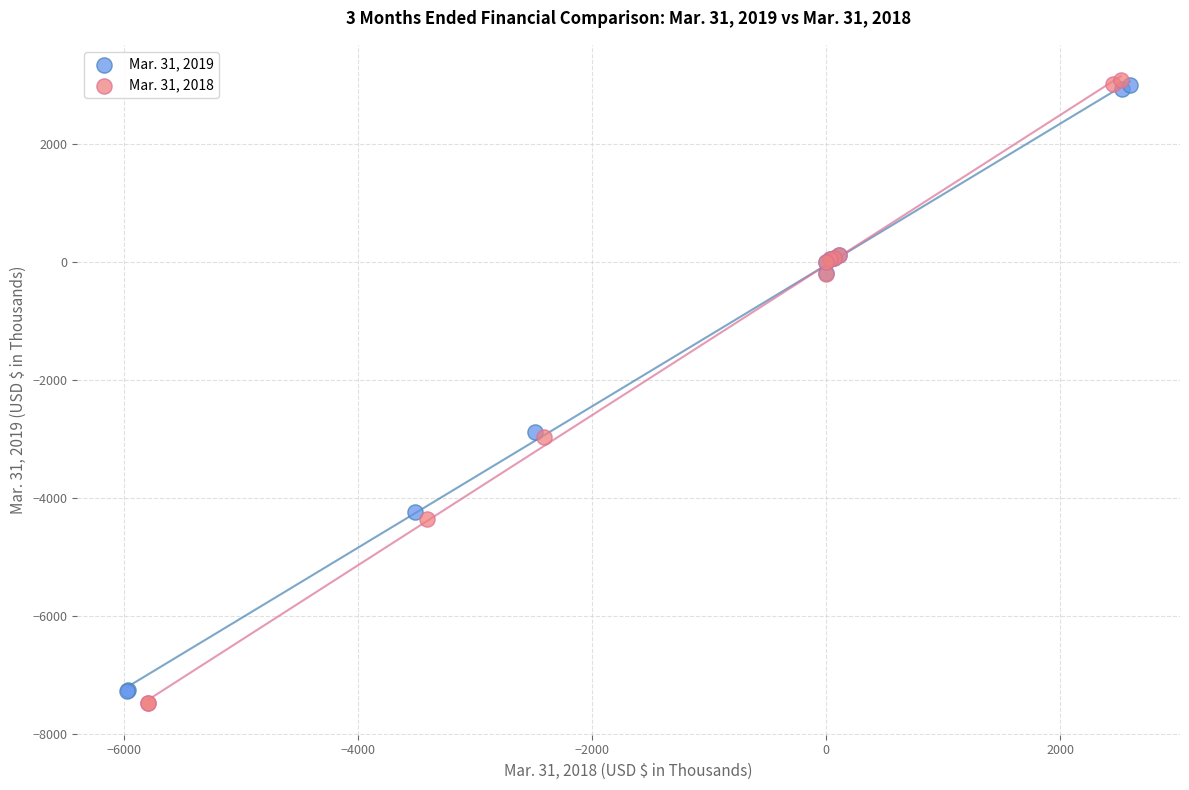

What are all the series names shown in the legend?

Mar. 31, 2019, Mar. 31, 2018